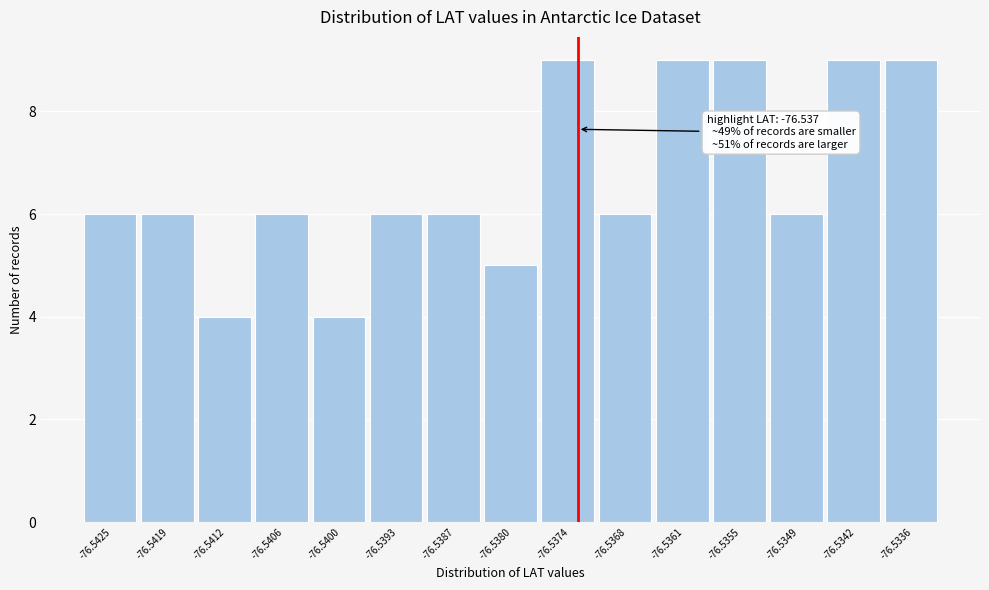

Reading left to right, extract all data points from this chart.

6	6	4	6	4	6	6	5	9	6	9	9	6	9	9